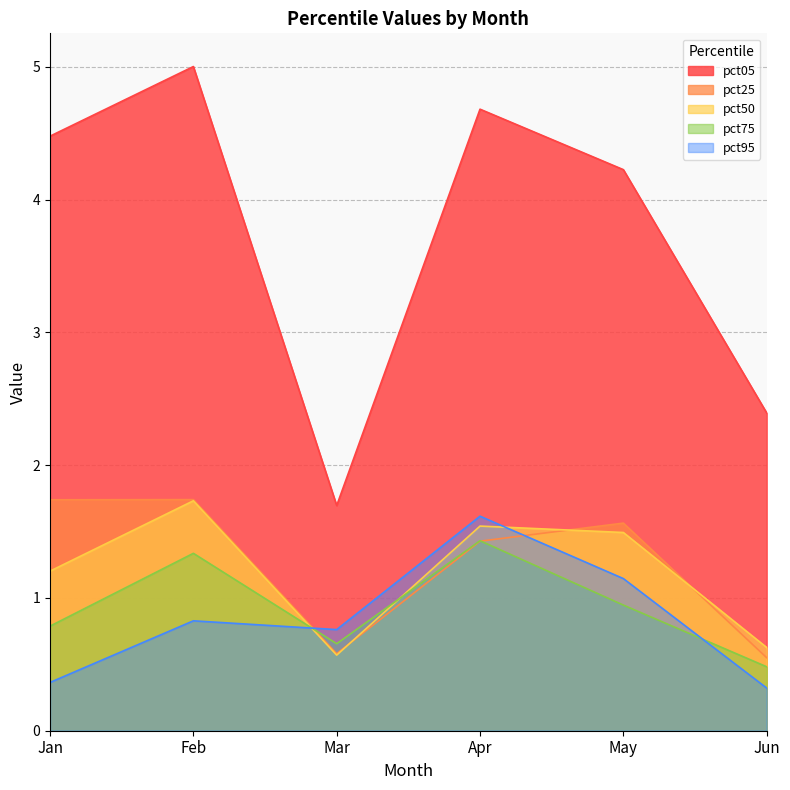

How many interior local valleys does the pct05 series have?

1